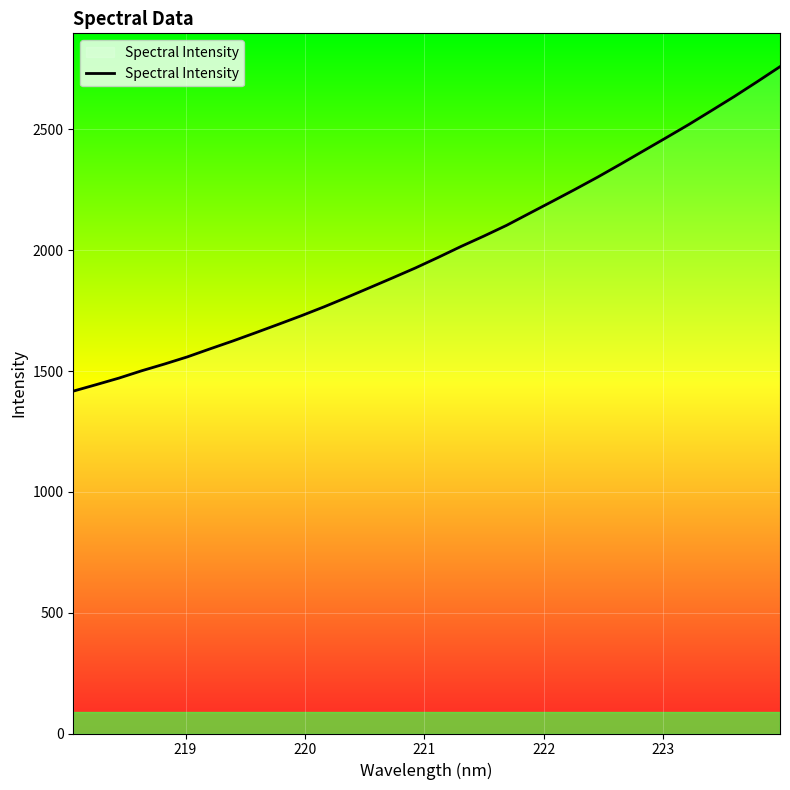

How many lines are shown in the chart?

1